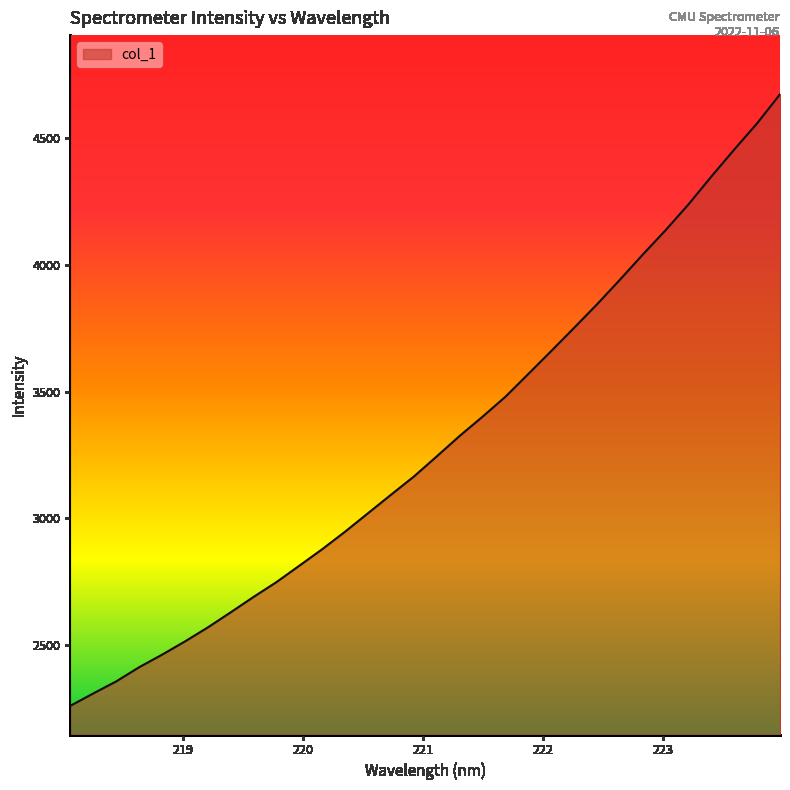

What is the difference between the maximum and minimum values?

2413.2